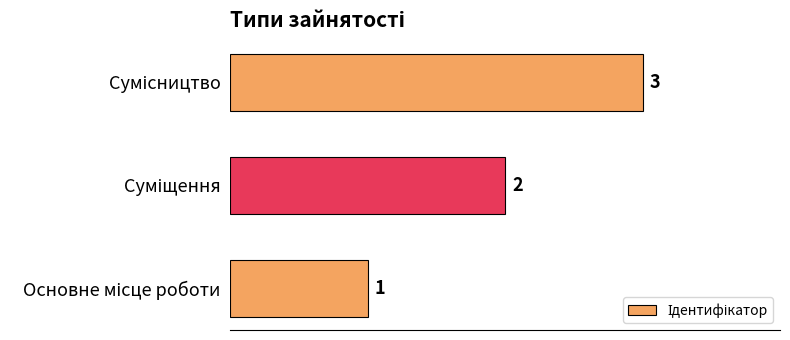

What is the greatest value displayed?

3